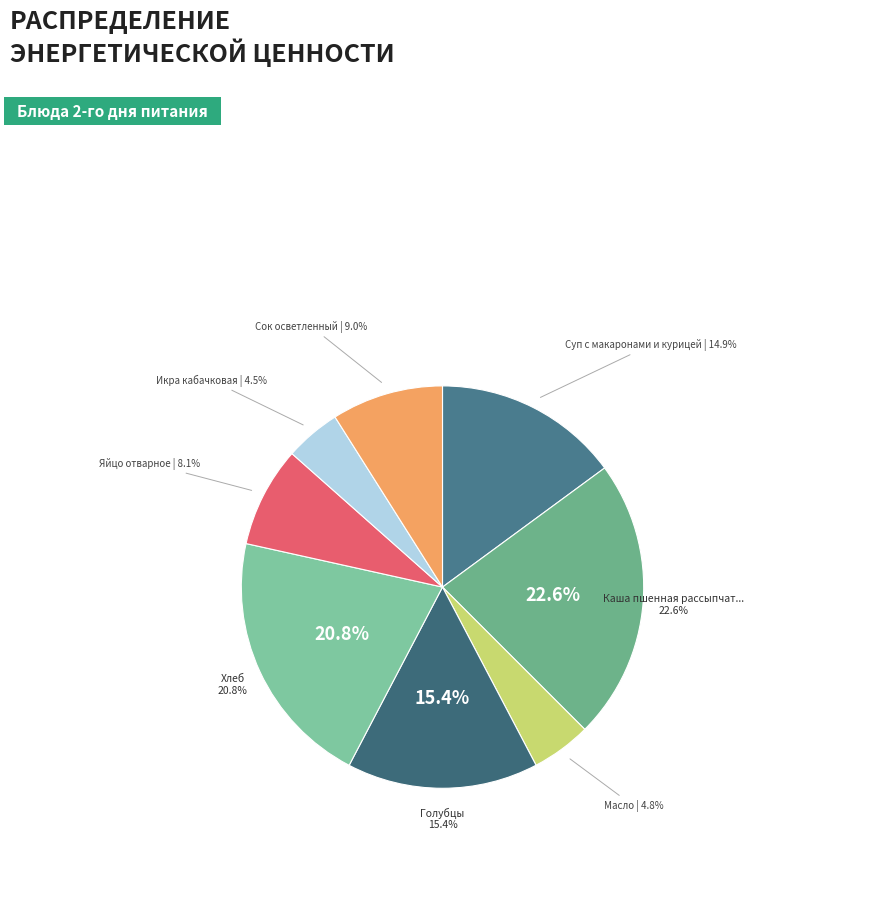

Approximately how many times larger is the value at Хлеб compared to Яйцо отварное?

2.6